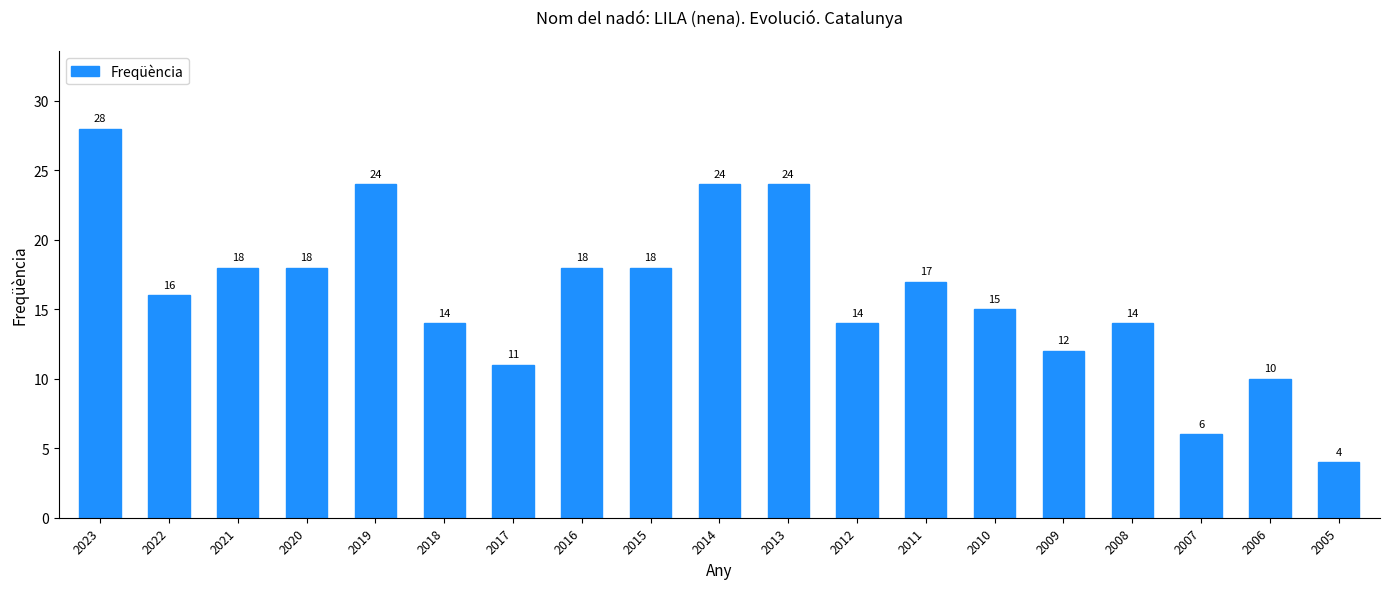

How many data points are less than 16?

9